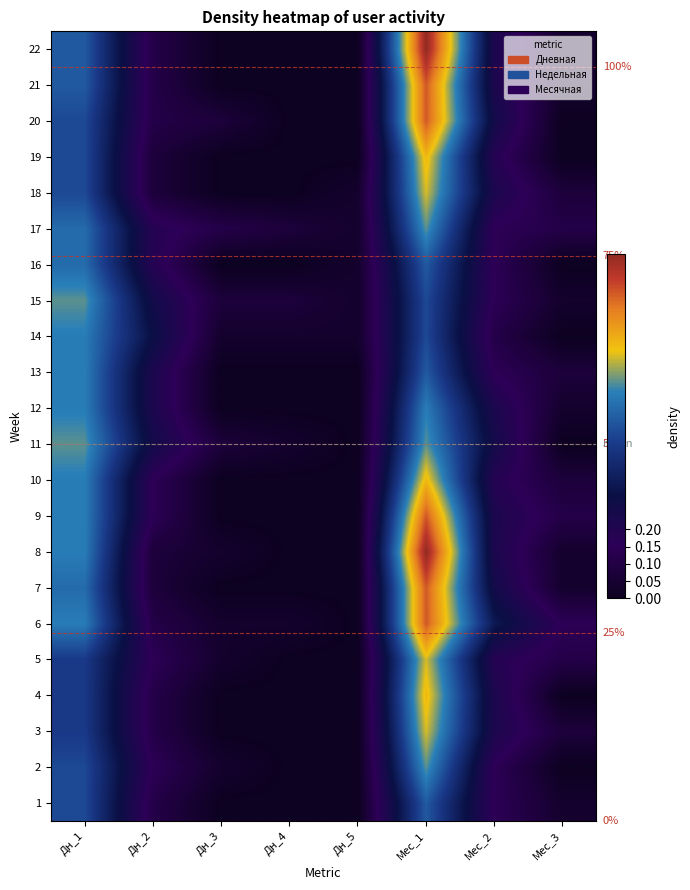

The value of 6 at Дн_4 is 0.1. True or false?

False